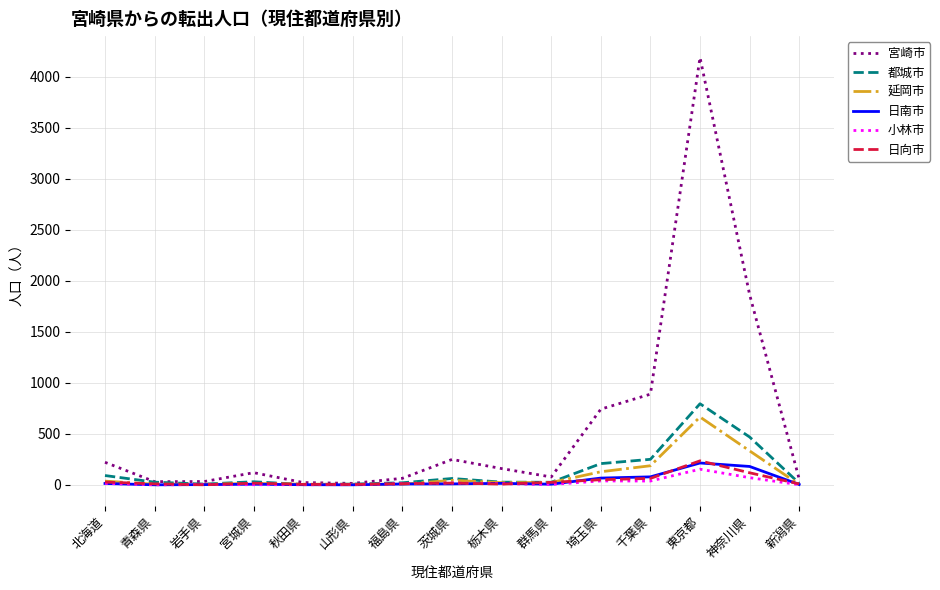

Is this an area chart (filled region under the line)?

No